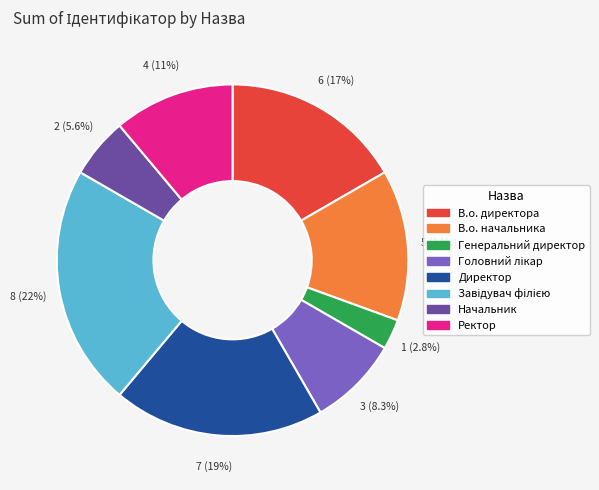

To the nearest percent, what portion does Ректор represent?

11%